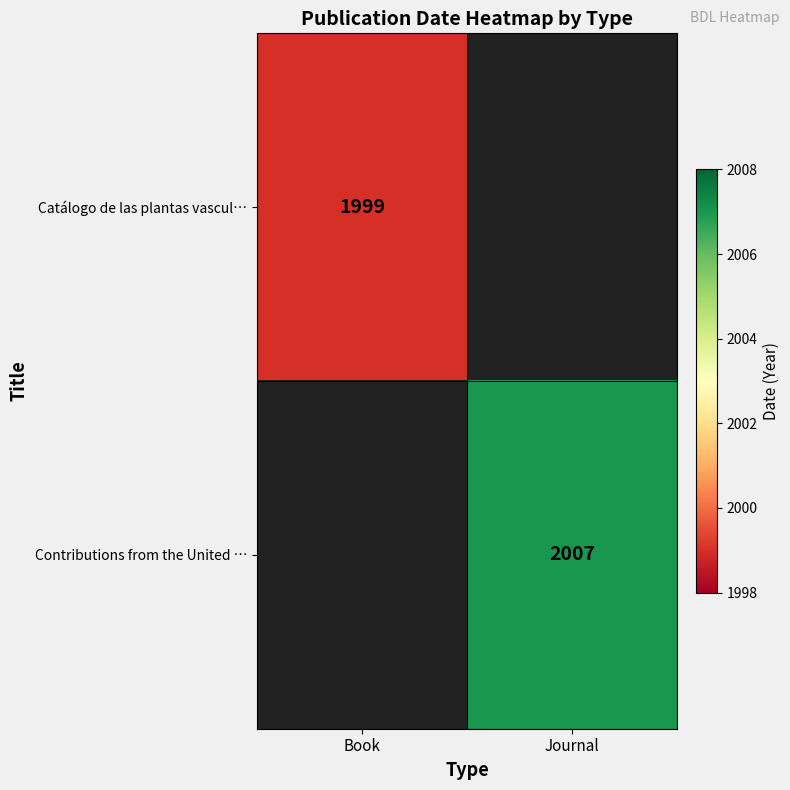

The Catálogo de las plantas vascul… series shows 1999 at Book. True or false?

True